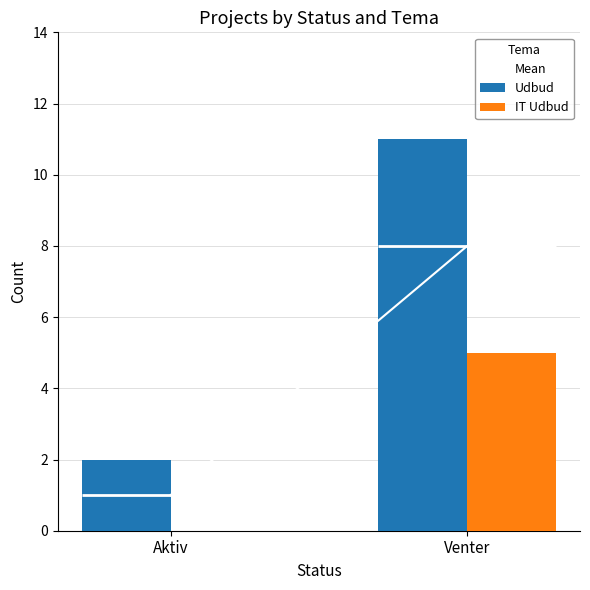

What is the label of the 1st bar from the right?

Venter